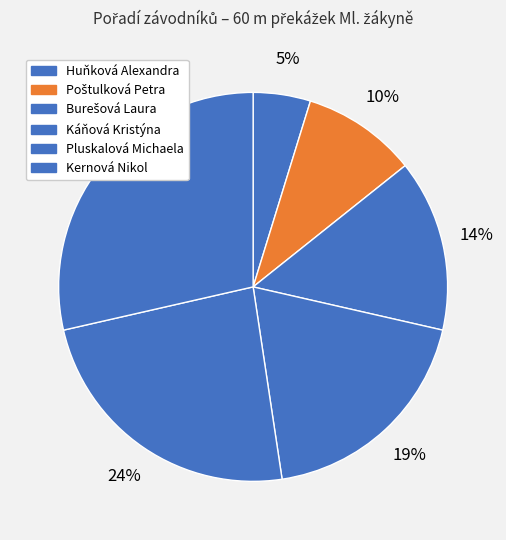

How many slices are in this pie chart?

6